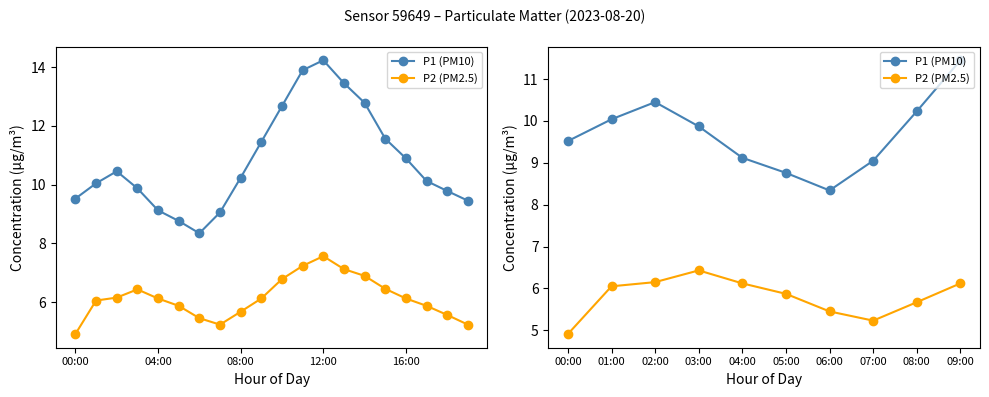

What is the minimum value for P2 (PM2.5)?

4.9